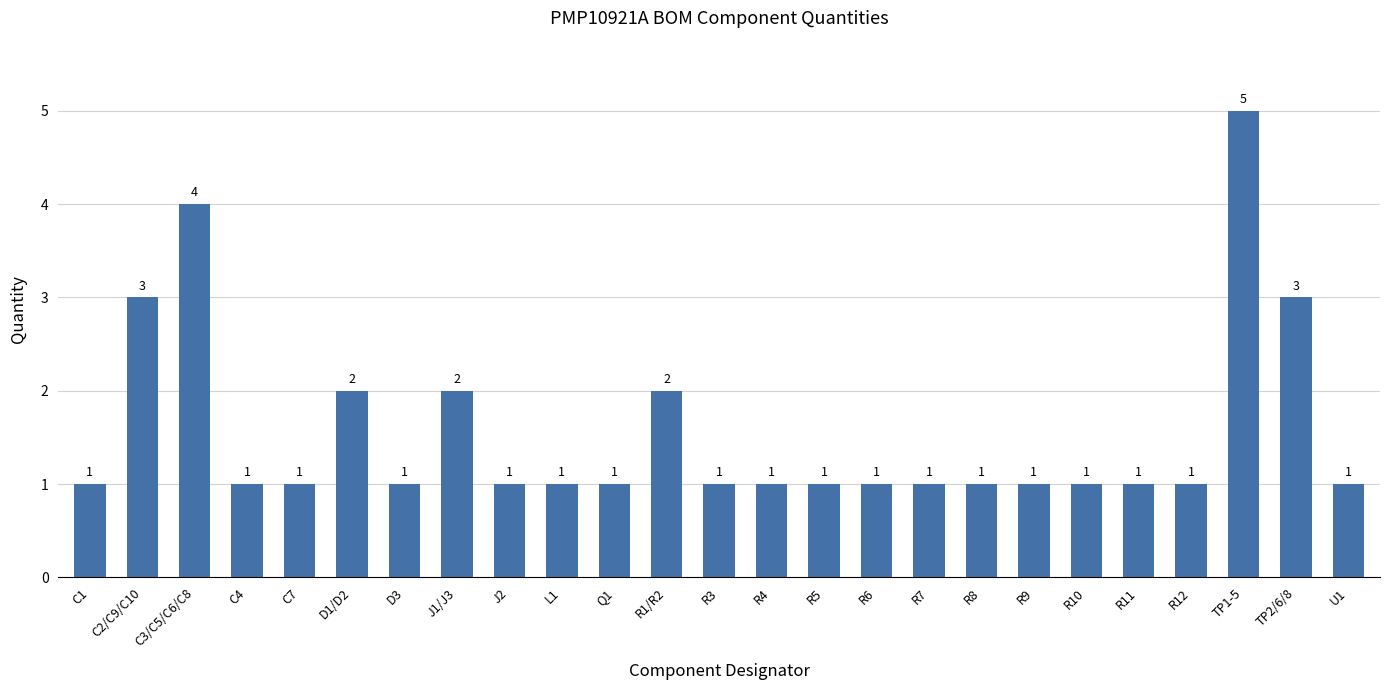

Are the bars grouped side by side (vs. stacked)?

No